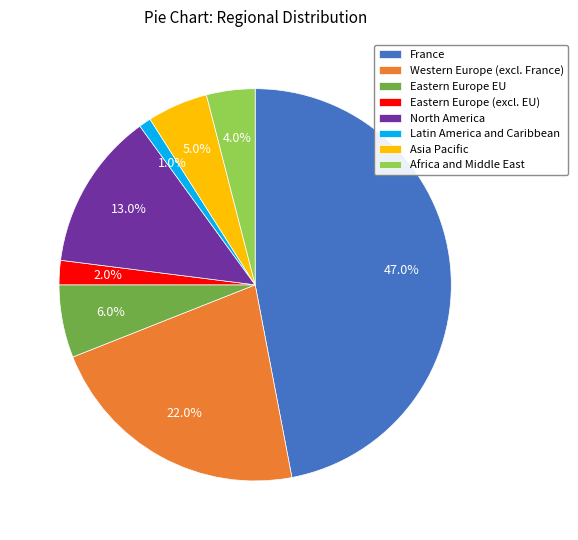

Which slice is the smallest?

Latin America and Caribbean